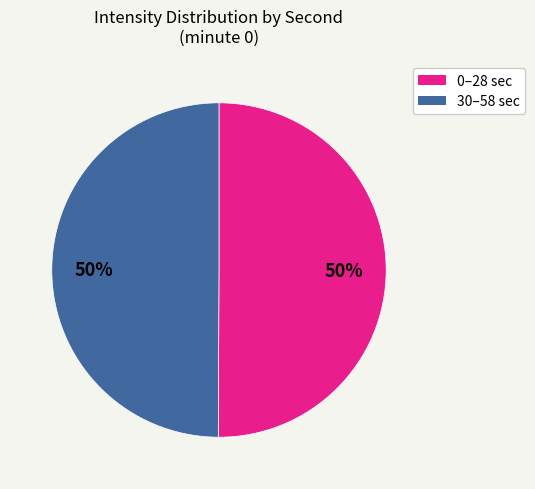

To the nearest percent, what is the average slice percentage?

50%